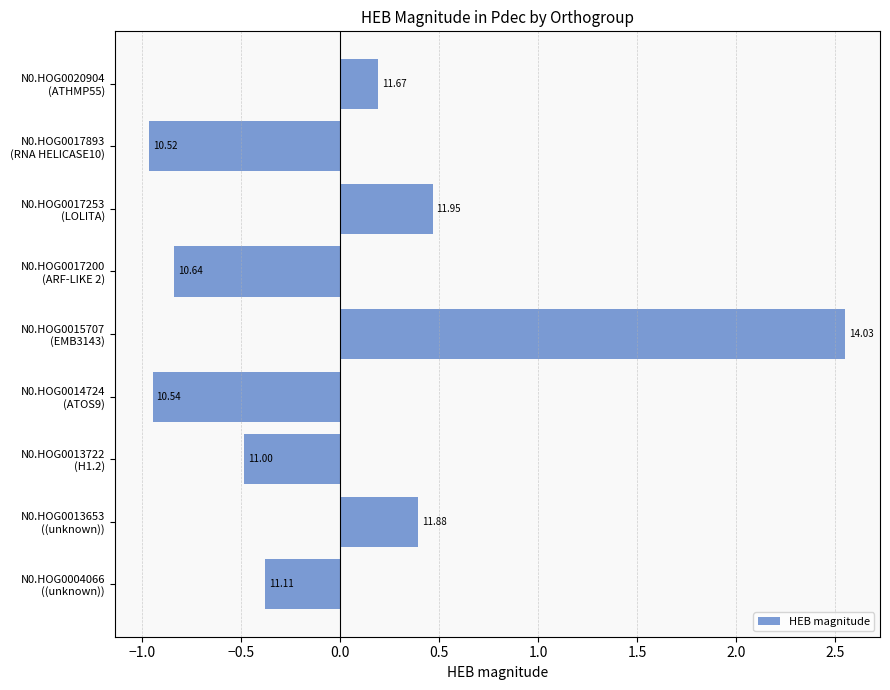

Does the chart contain any negative values?

Yes